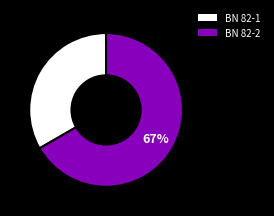

How many slices are in this pie chart?

2